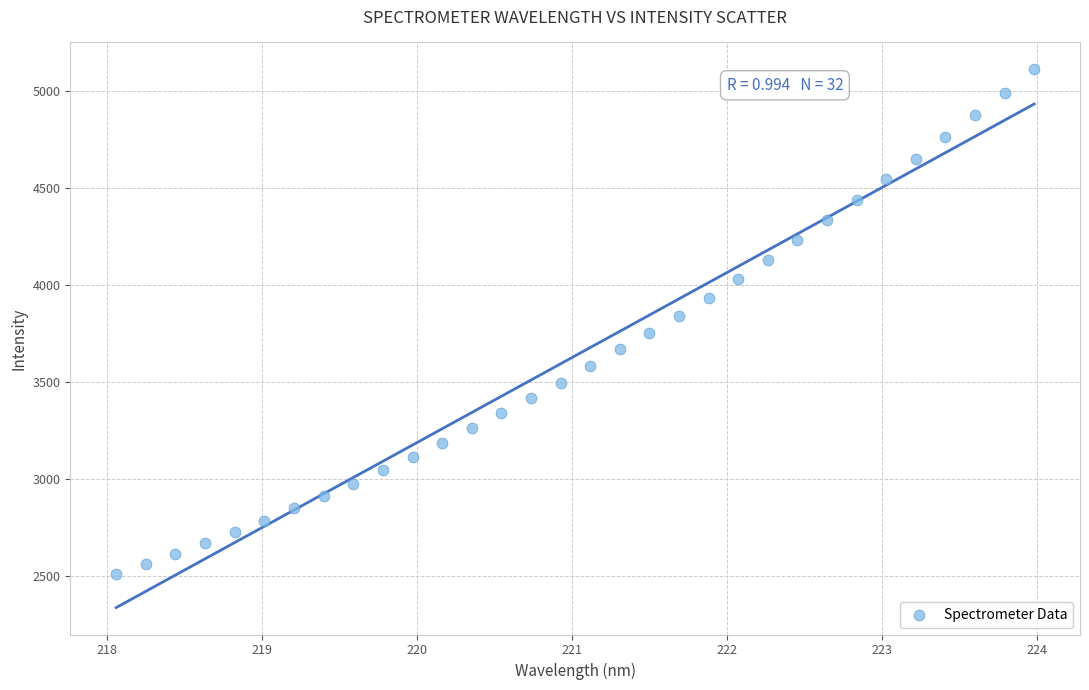

What is the range of X values (max minus min)?

5.9